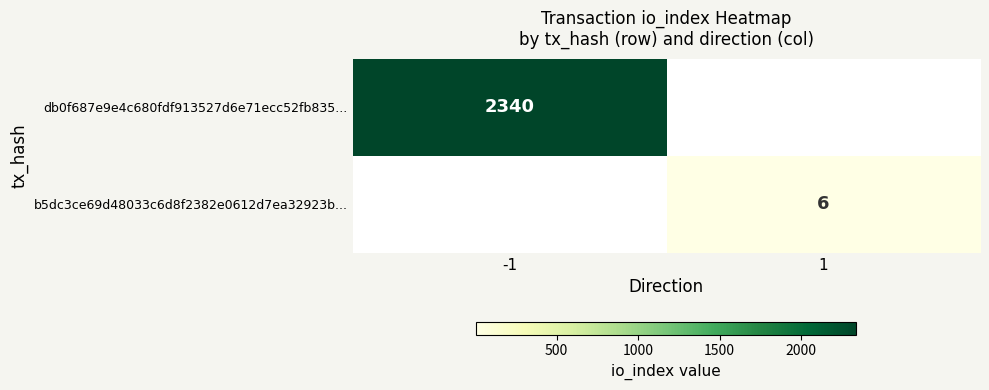

At how many categories does at least one series exceed 1053?

1